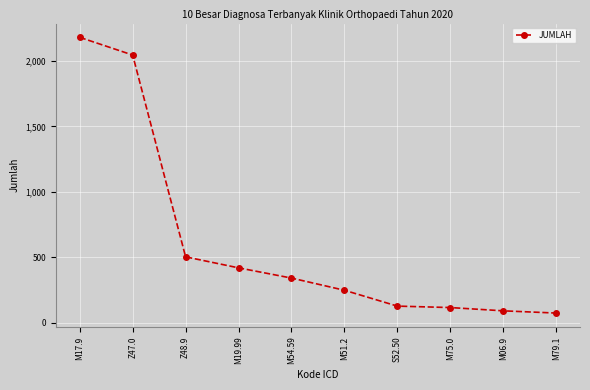

The value at M19.99 is 420. True or false?

True